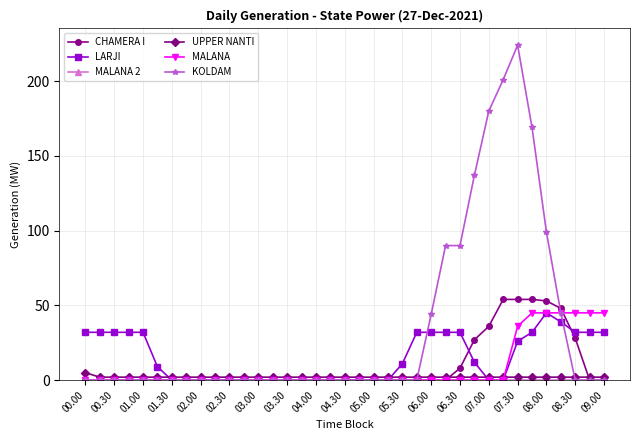

What is the highest value of the LARJI series?

45